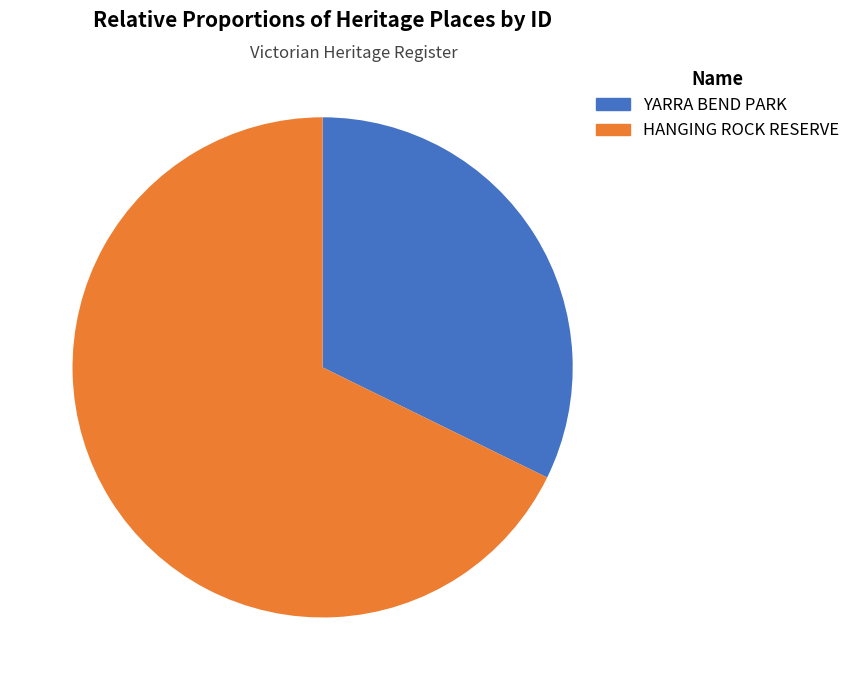

How many segments does this pie chart have?

2